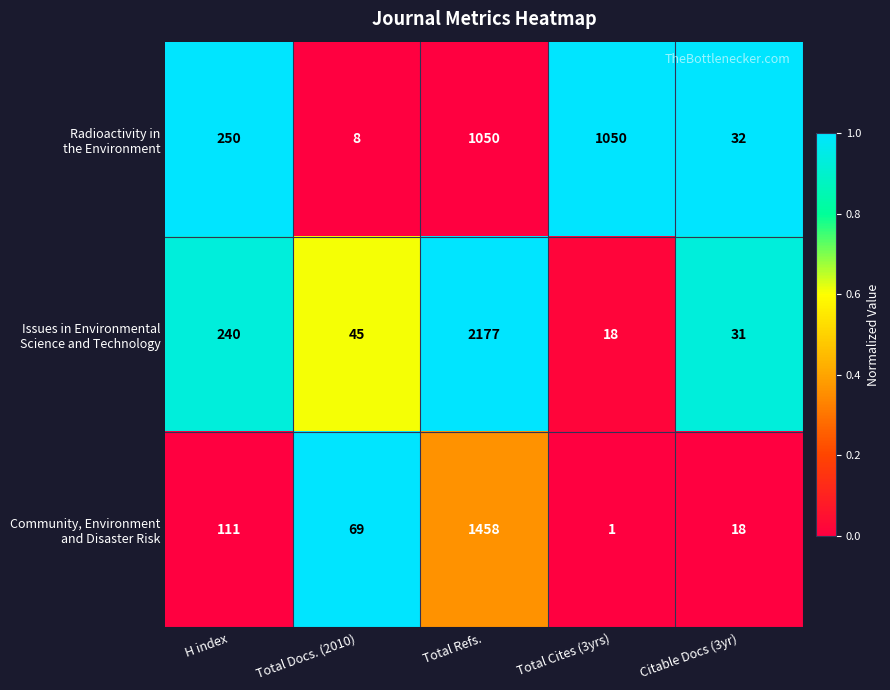

Which label corresponds to the largest value in the chart?

Total Refs.